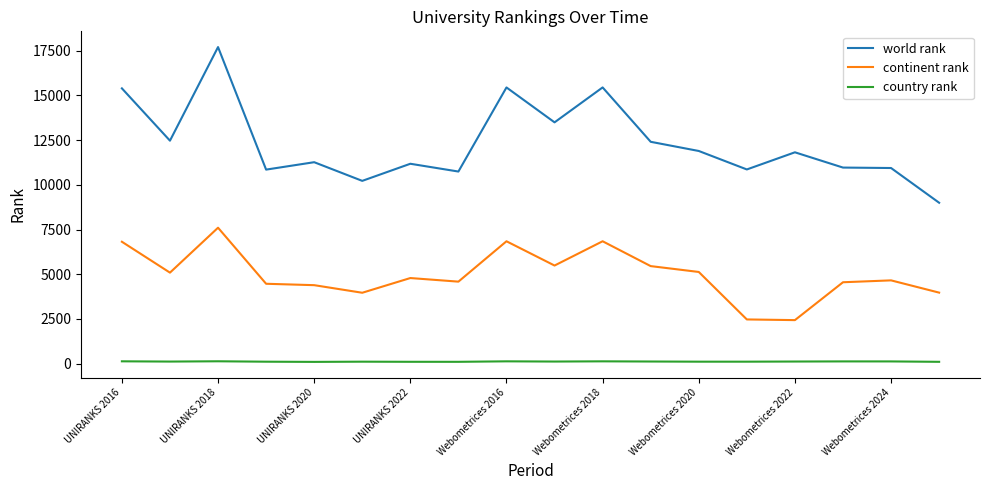

What are all the series names shown in the legend?

world rank, continent rank, country rank